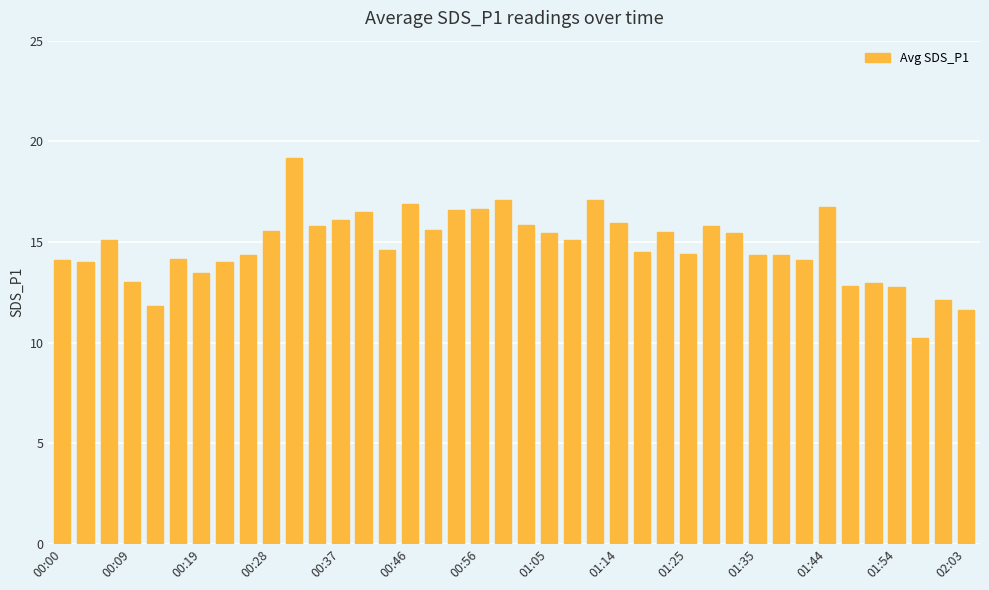

What is the maximum value shown in the chart?

19.2